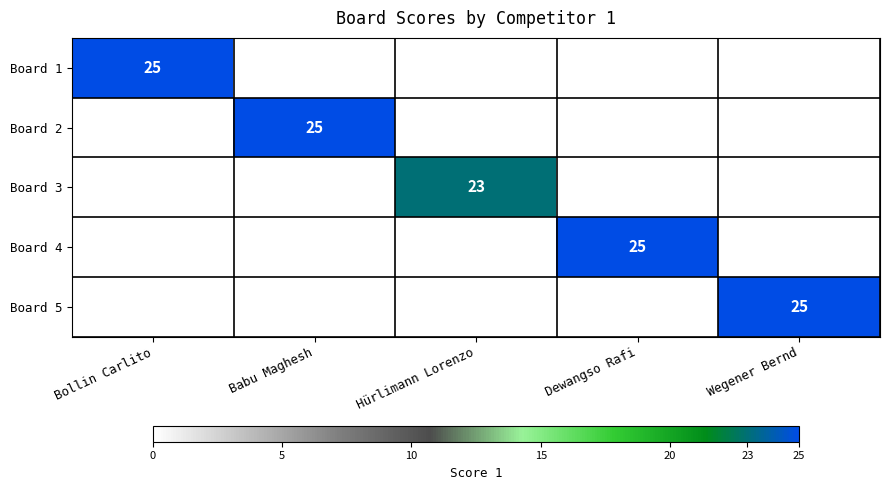

True or false: Board 2 has a value of 0 at Hürlimann Lorenzo.

True